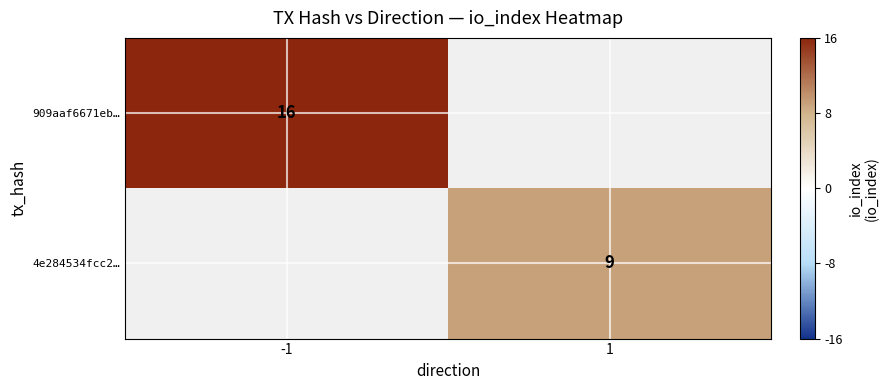

Is it true that 4e284534fcc2… equals 5 at 1?

False